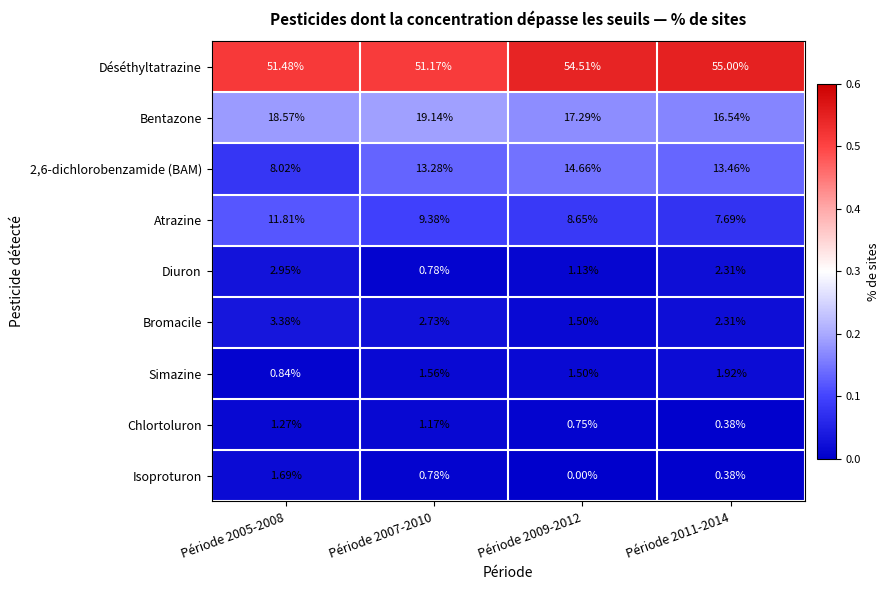

Is the value of Atrazine at Période 2007-2010 greater than the value of 2,6-dichlorobenzamide (BAM) at Période 2005-2008?

Yes